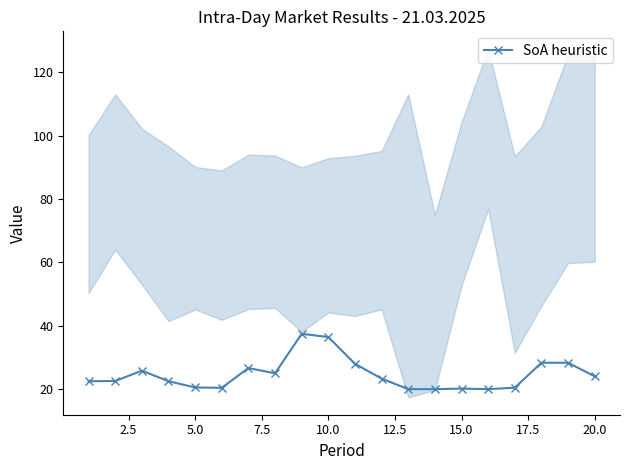

What is the highest value of the SoA heuristic series?

37.5